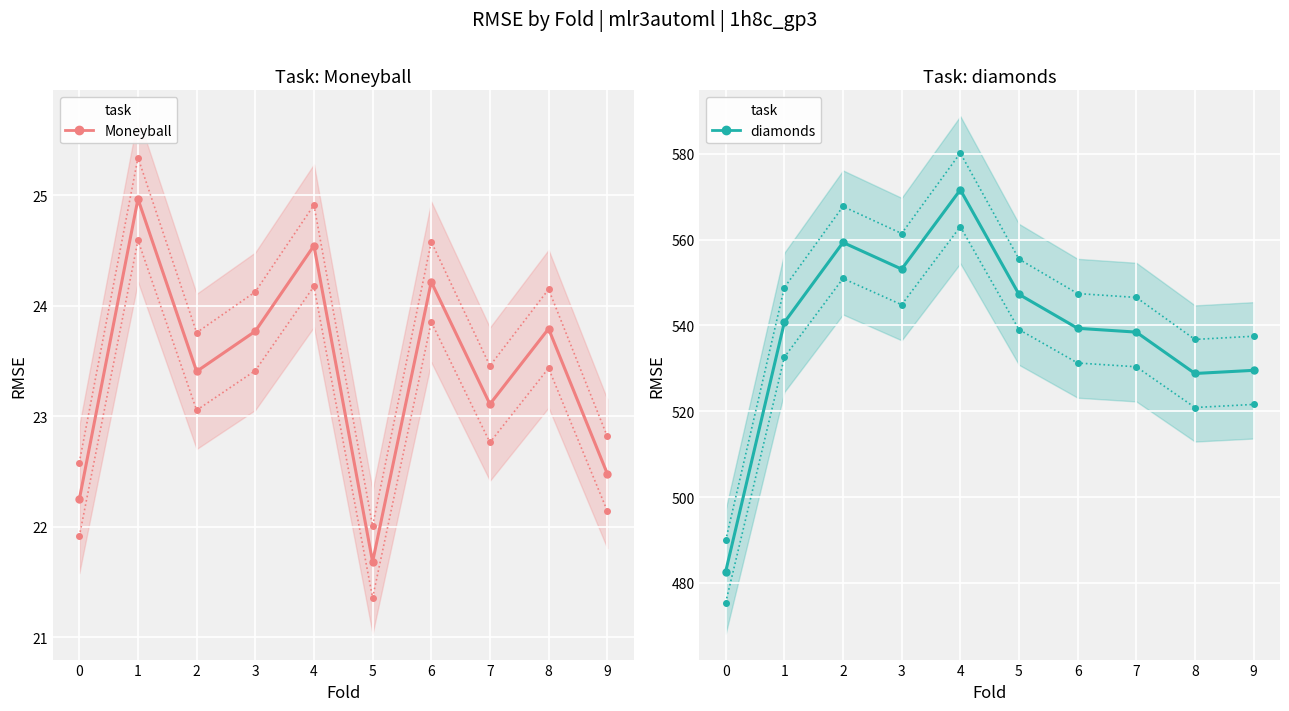

What is the minimum value shown in the chart?

21.7